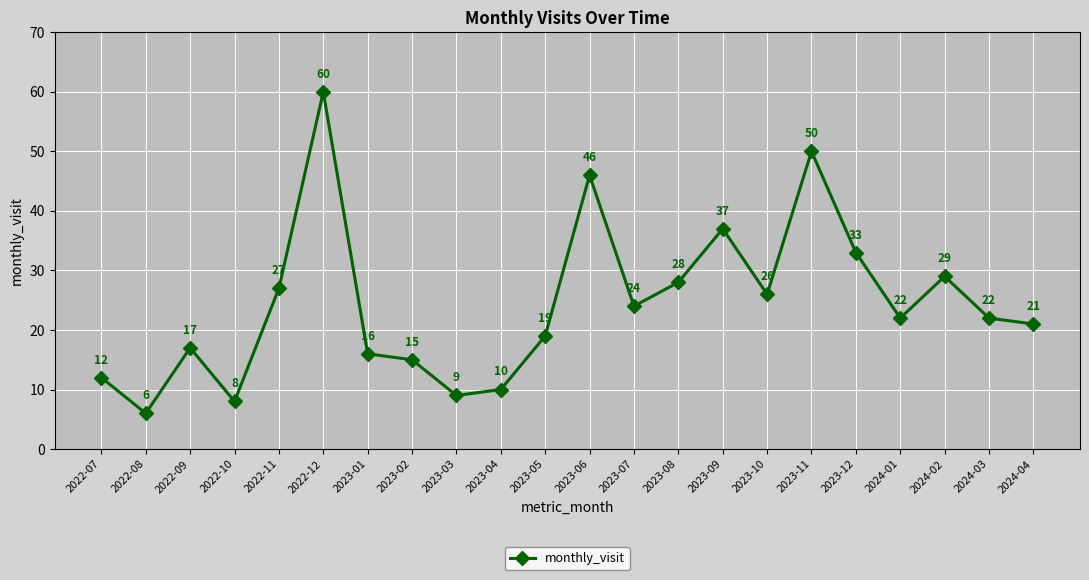

What is the sum of the values at 2022-07 and 2023-03?

21